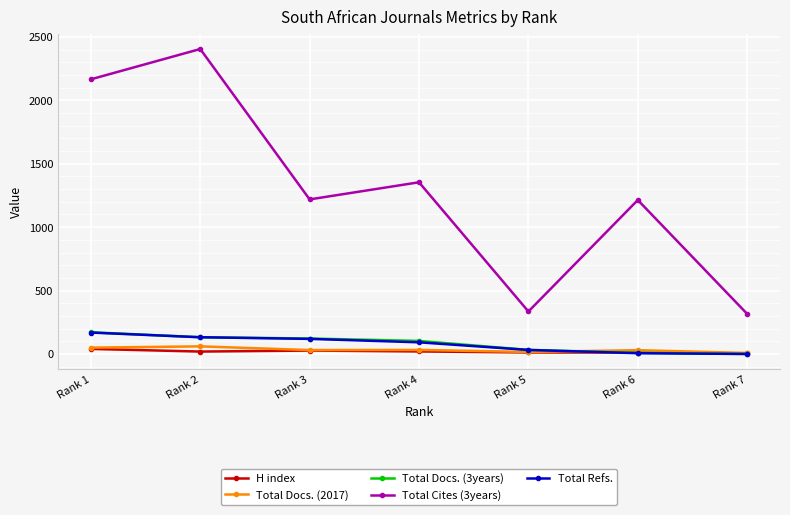

What is the approximate value of H index at Rank 6, to the nearest 5?

10